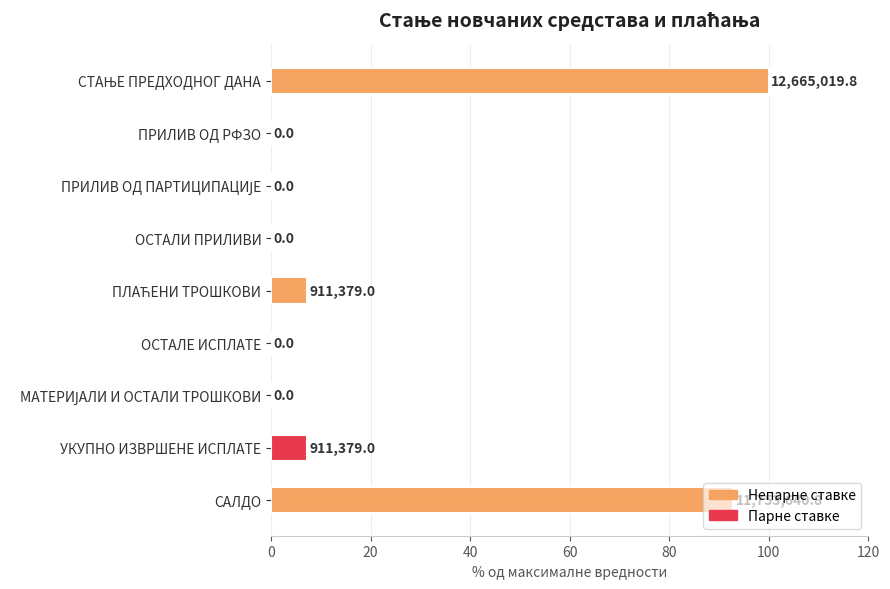

How many values are above zero?

4